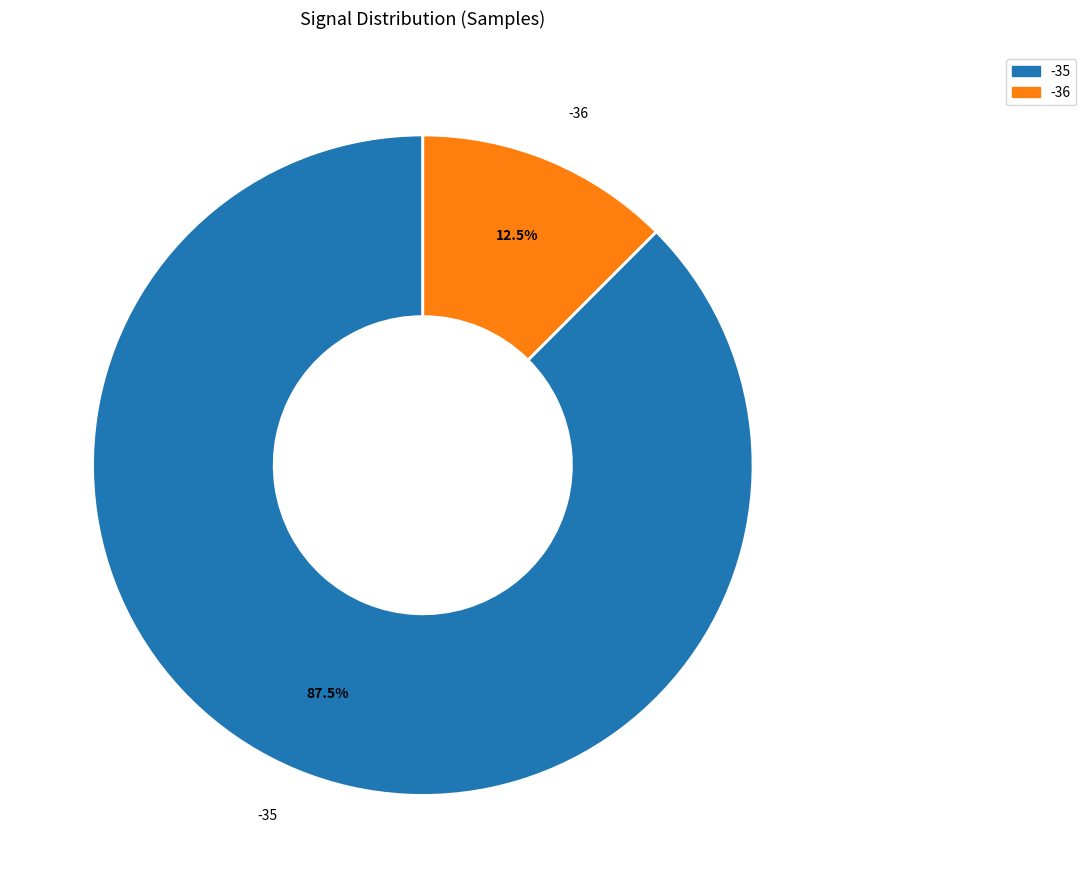

Is there a majority slice in this chart?

Yes